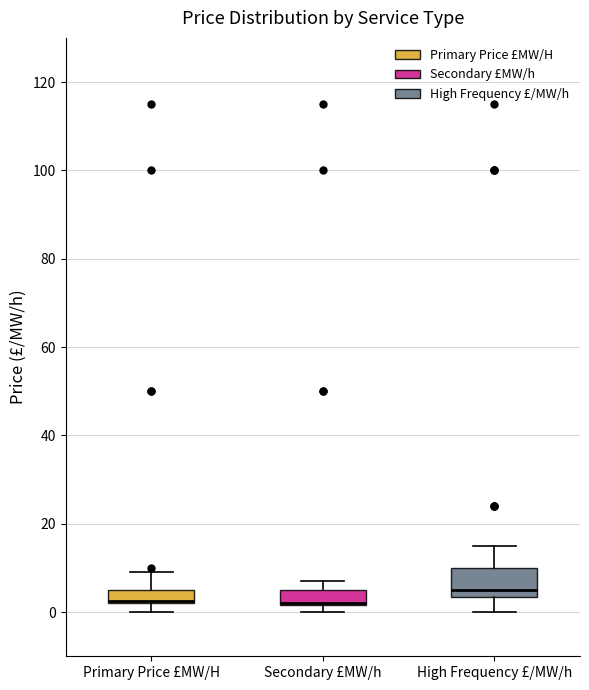

Reading left to right, read every box against the y-axis: the position of its median line, the range the box covers, and the ends of its whiskers. The values are not printed on the chart, so give them approximately, as read against the axis.

Primary Price £MW/H: median 2 (drawn on the box's lower edge), box 2 to 6, whiskers 0 to 10
Secondary £MW/h: median 2 (drawn on the box's lower edge), box 2 to 6, whiskers 0 to 8
High Frequency £/MW/h: median 6, box 4 to 10, whiskers 0 to 16